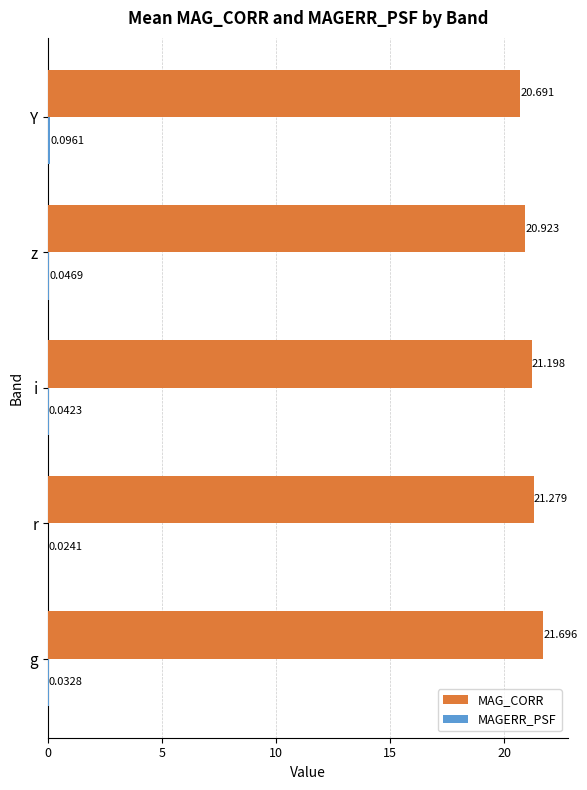

Which series has the largest total across all categories?

MAG_CORR